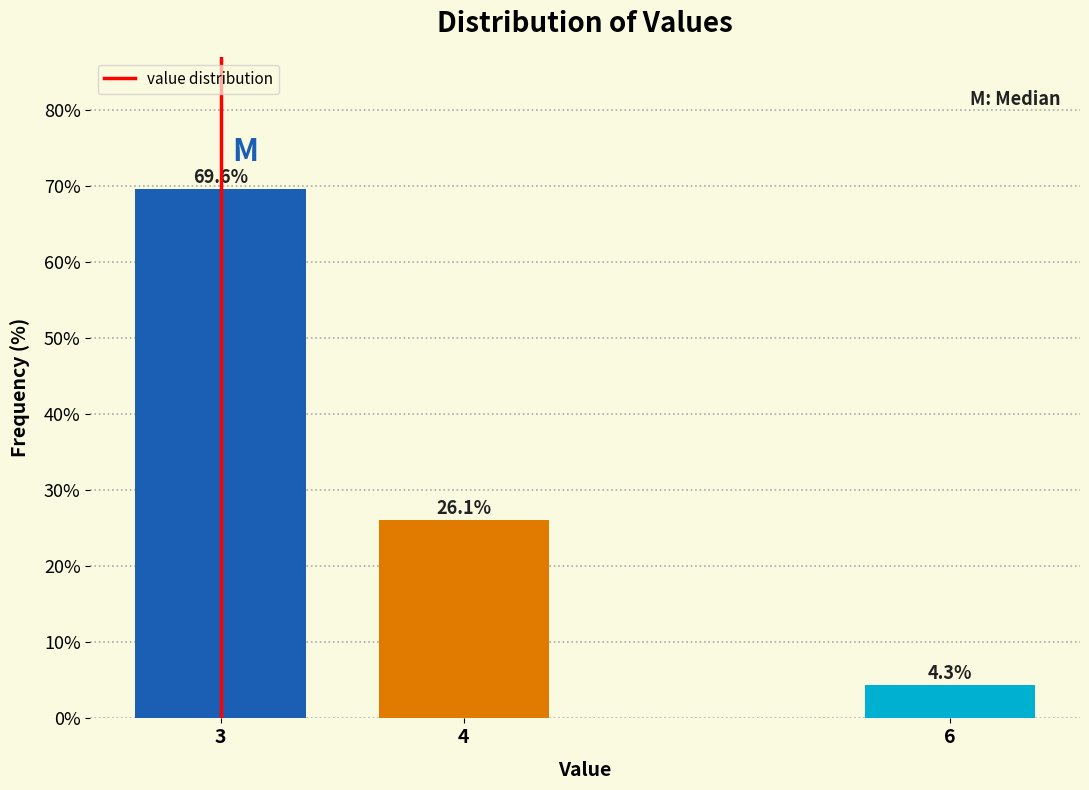

Reading left to right, what are all the values shown in this chart?

3=69.6	4=26.1	6=4.3